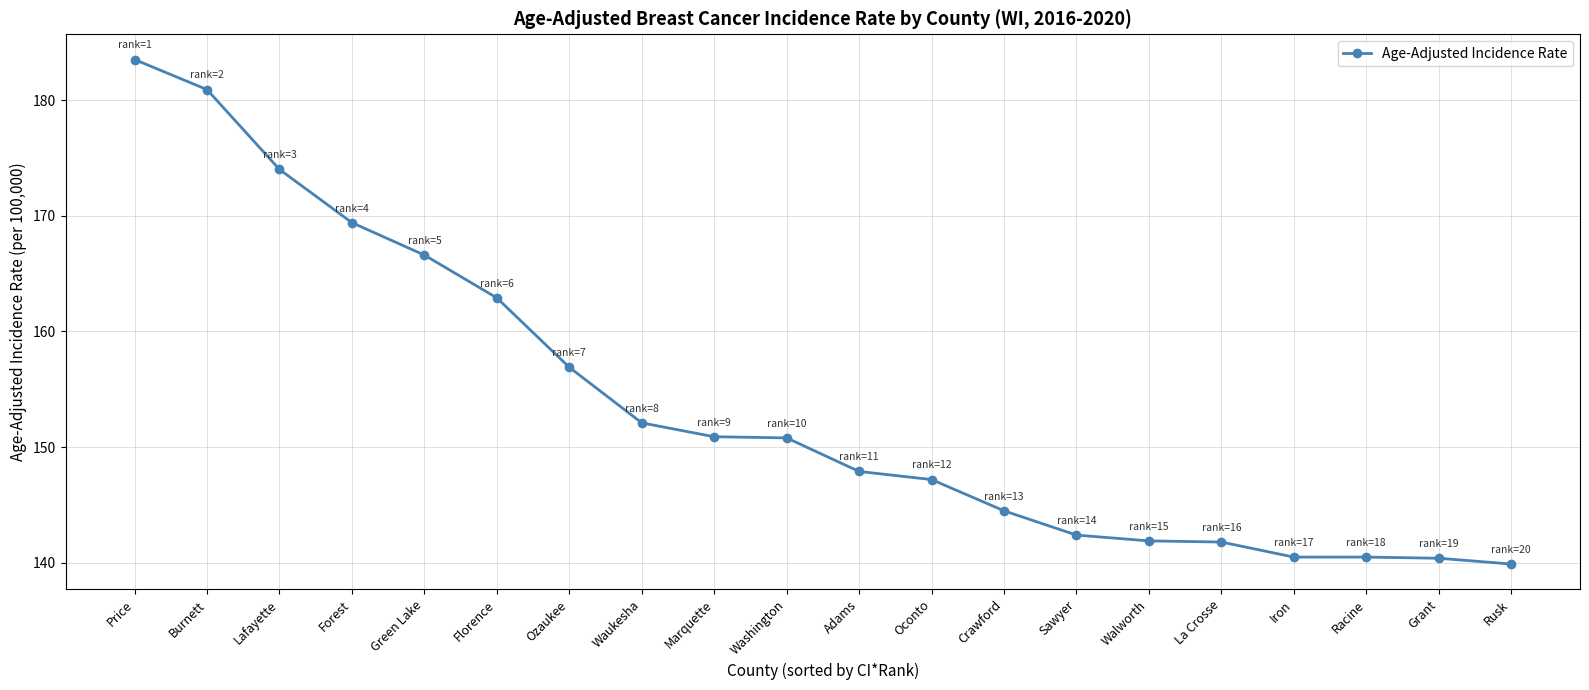

Which has a higher value, Waukesha or Green Lake?

Green Lake